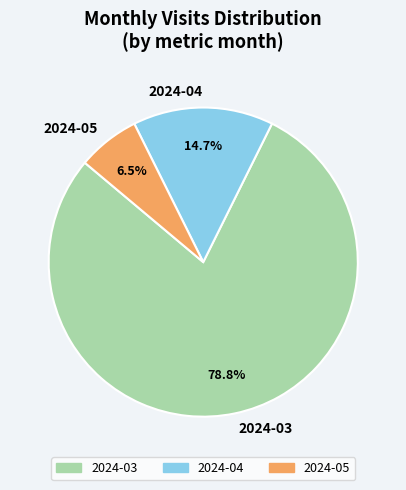

The 2024-04 slice represents 15% of the pie. True or false?

True